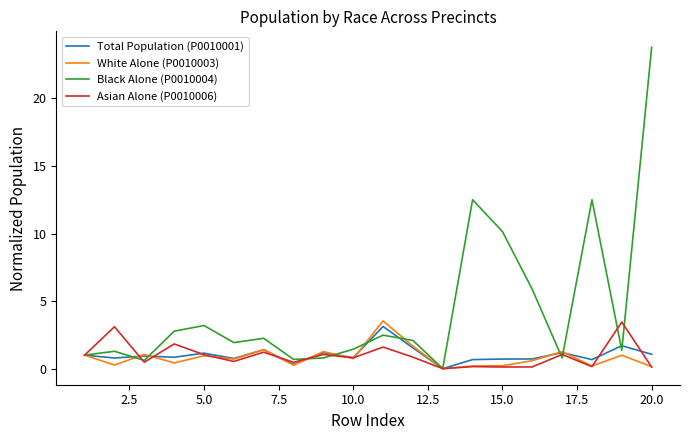

In Asian Alone (P0010006), how many points are higher than both neighbors (excluding endpoints)?

8